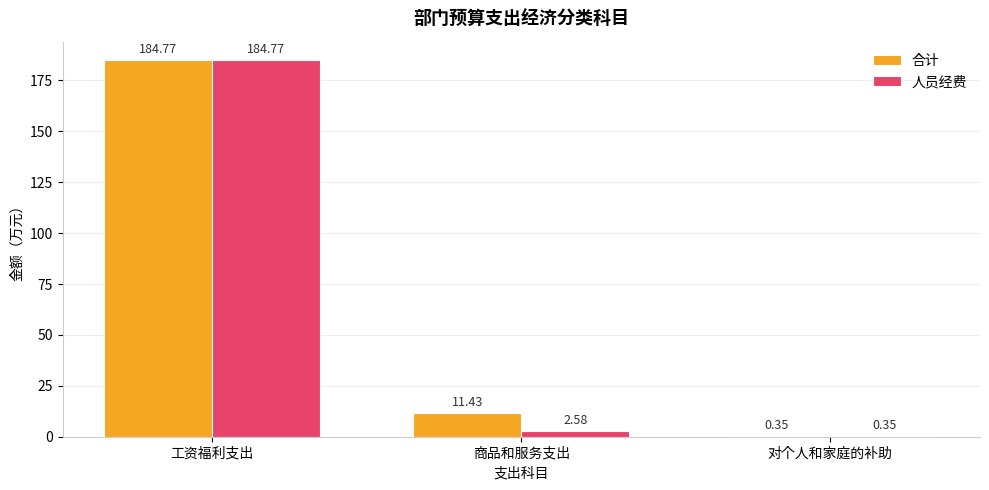

Is the value of 合计 at 对个人和家庭的补助 greater than the value of 人员经费 at 商品和服务支出?

No